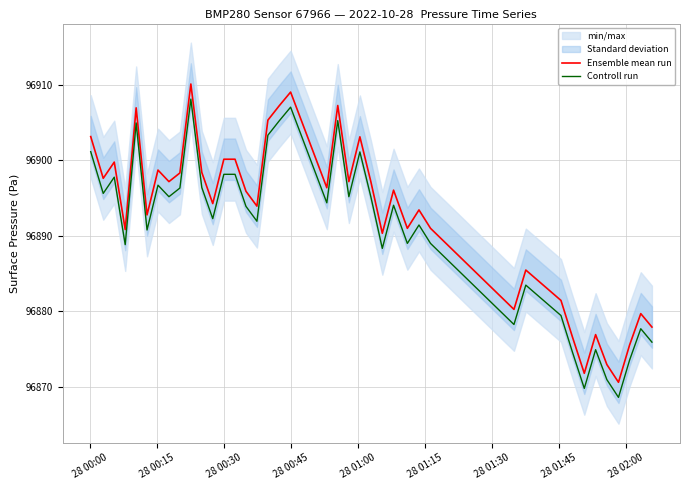

True or false: Controll run has more than 1 points higher than both neighbors.

True